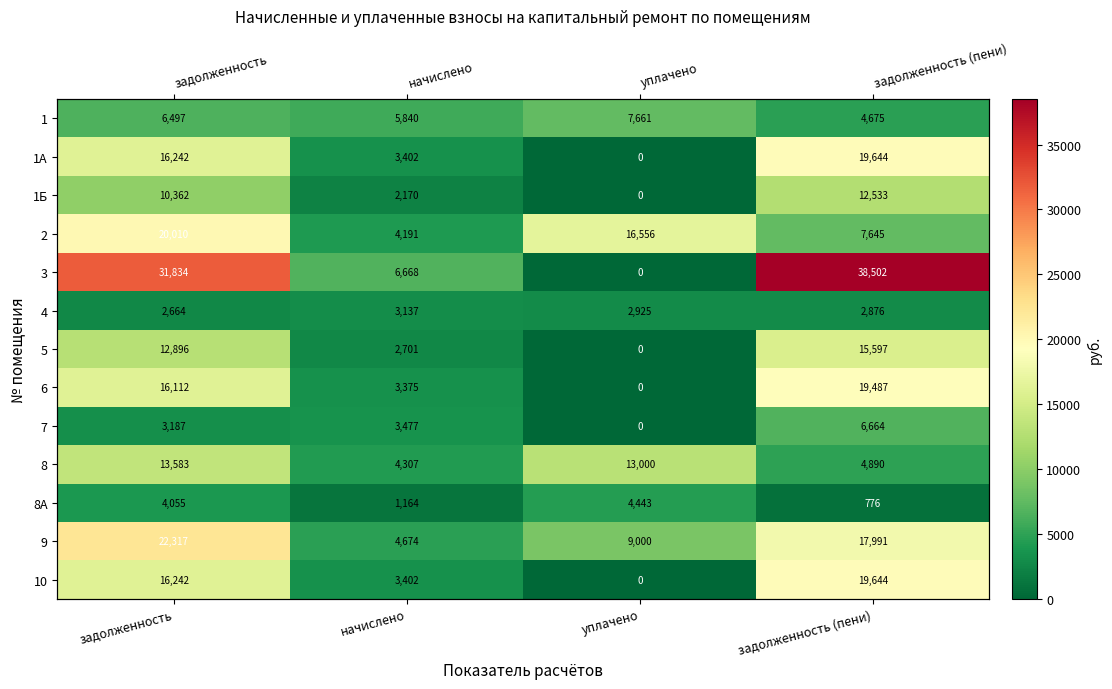

Which category has the lowest value in the 8 series?

начислено